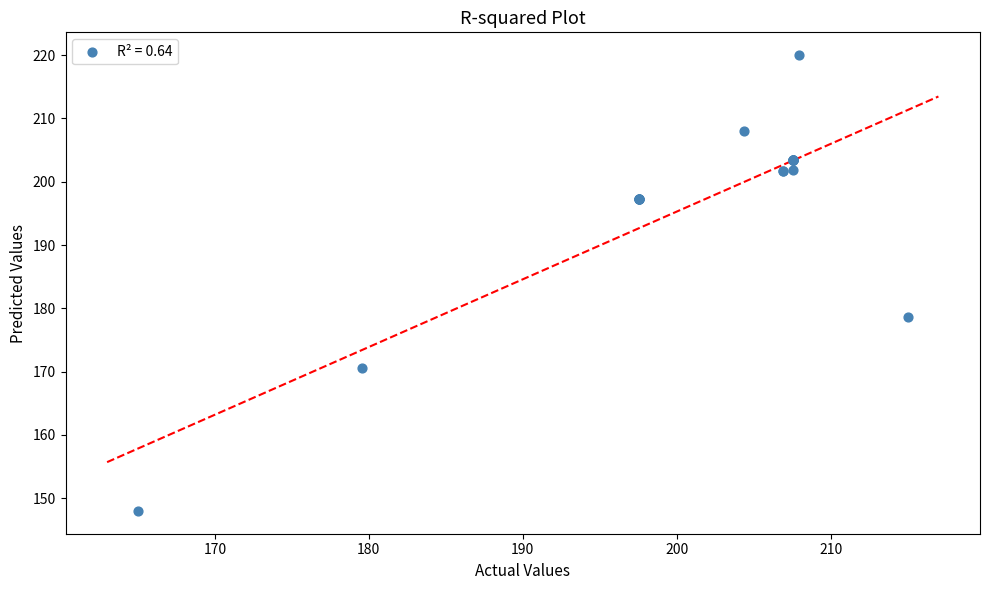

What Y value in the scatter plot is closest to 184?

178.7